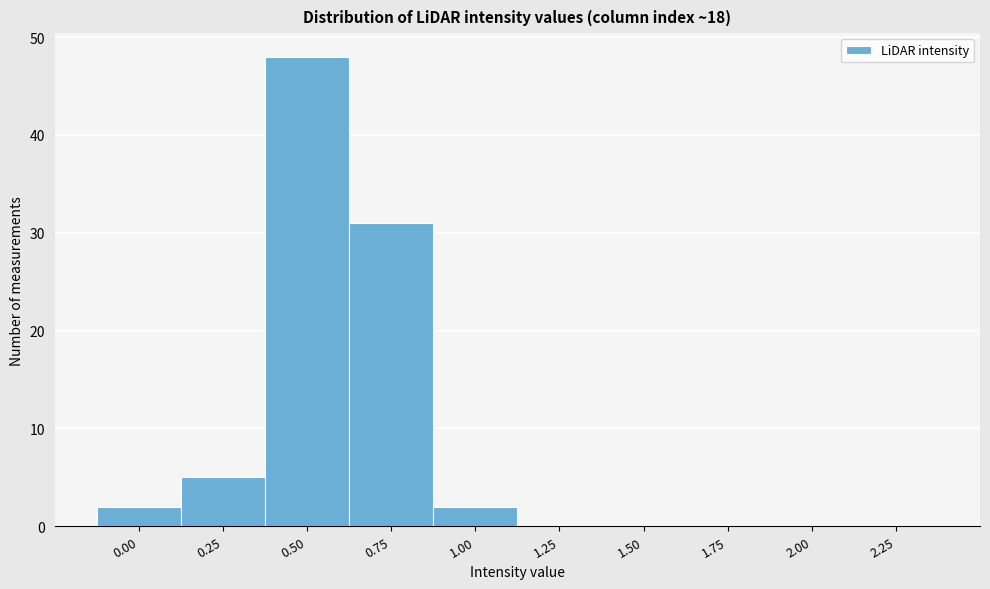

Reading left to right, transcribe all the data shown in this chart.

0.00=2	0.25=5	0.50=48	0.75=31	1.00=2	1.25=0	1.50=0	1.75=0	2.00=0	2.25=0